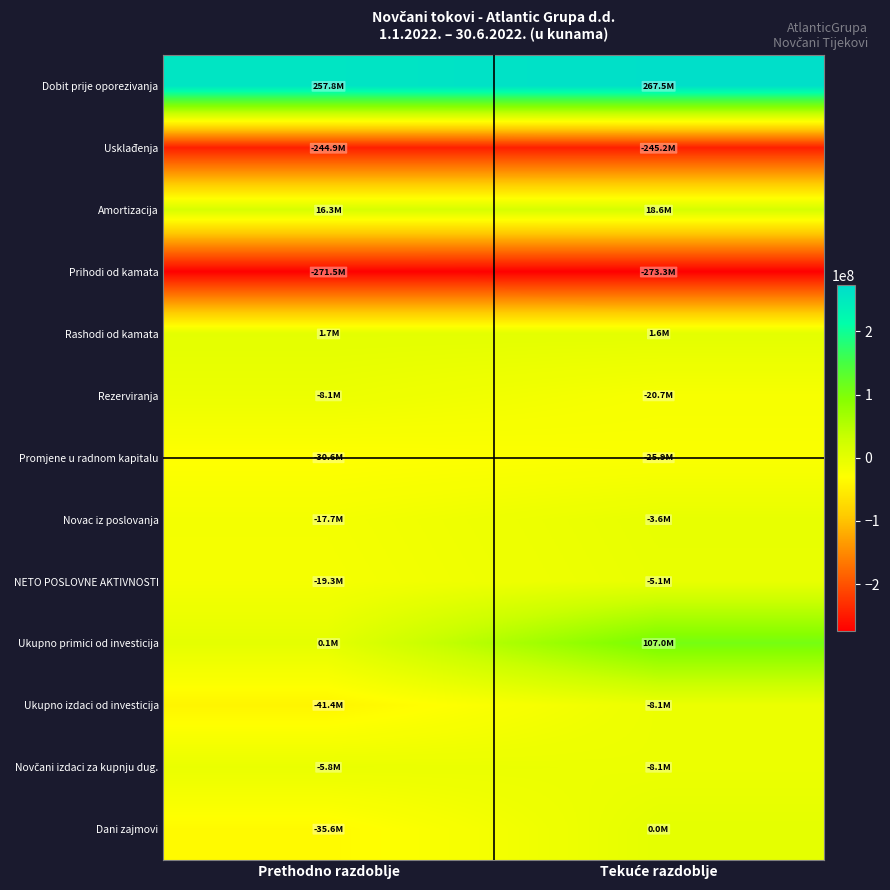

What is the spread (max minus min) of values at Prethodno razdoblje?

529249152